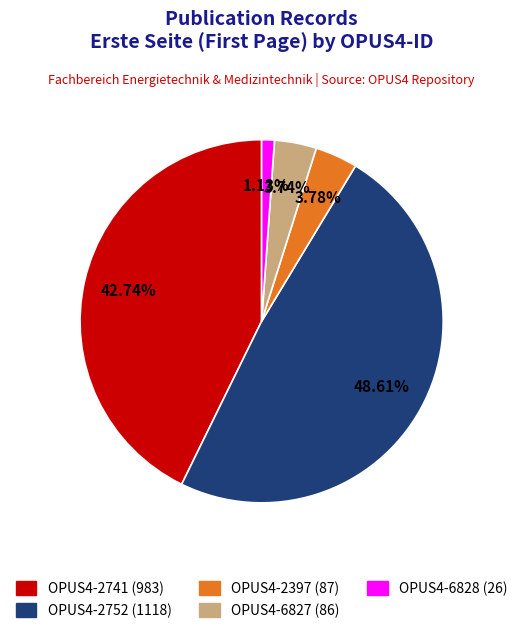

The OPUS4-2397 slice represents 4% of the pie. True or false?

True